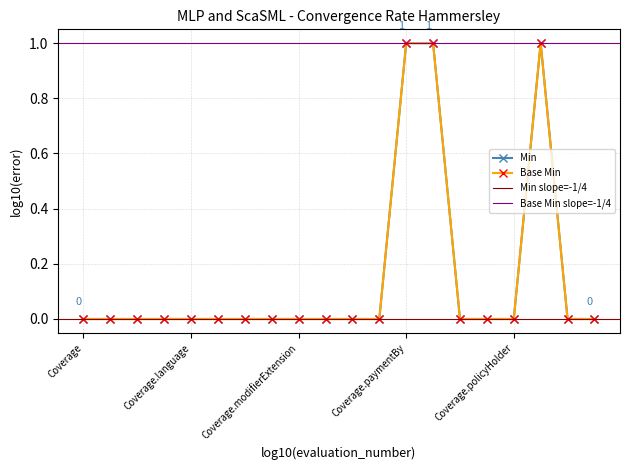

The Min series shows -1 at Coverage.implicitRules. True or false?

False